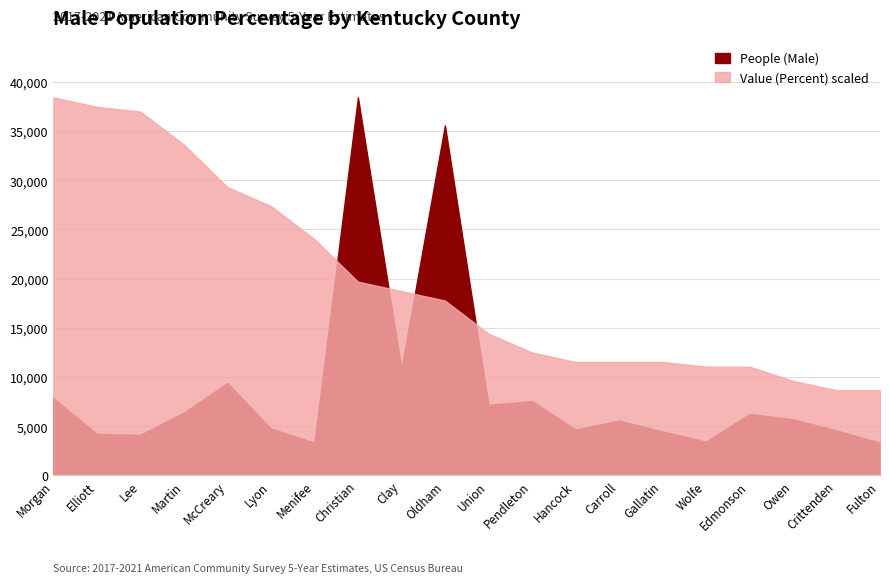

What position from the left is Edmonson?

17